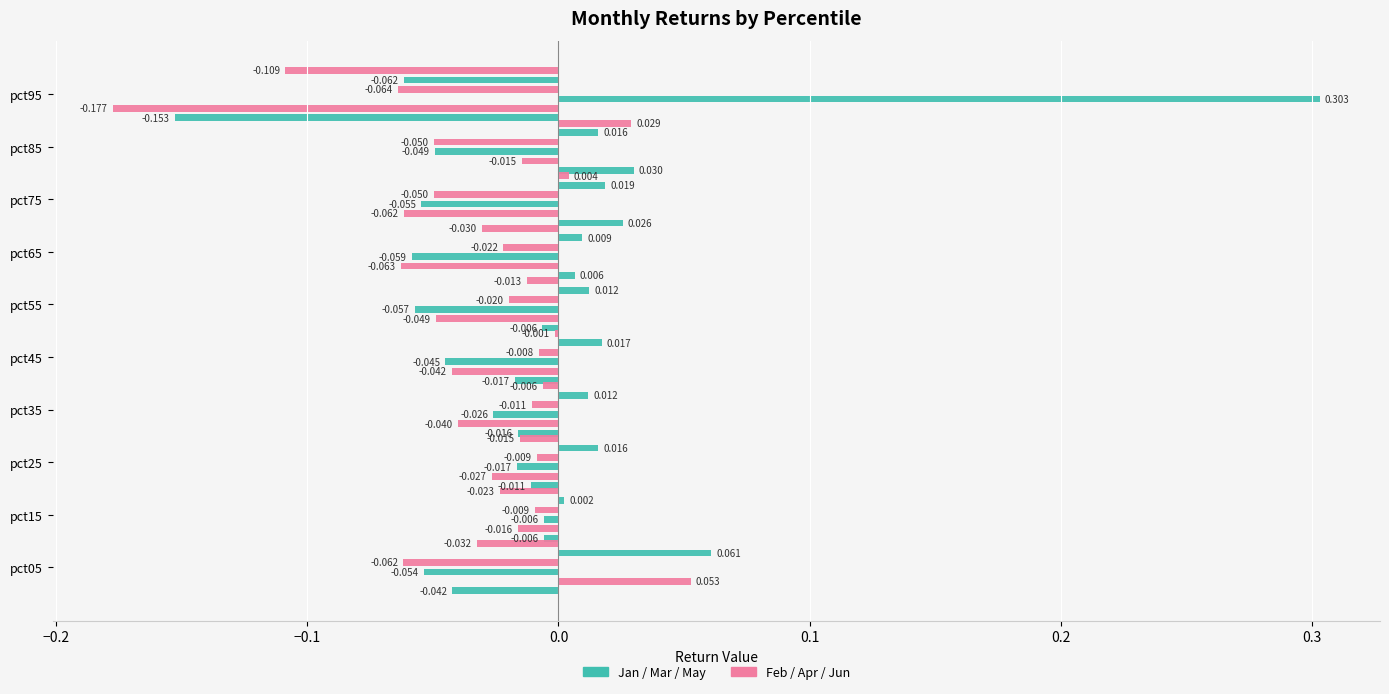

What is the minimum value shown in the chart?

-0.2